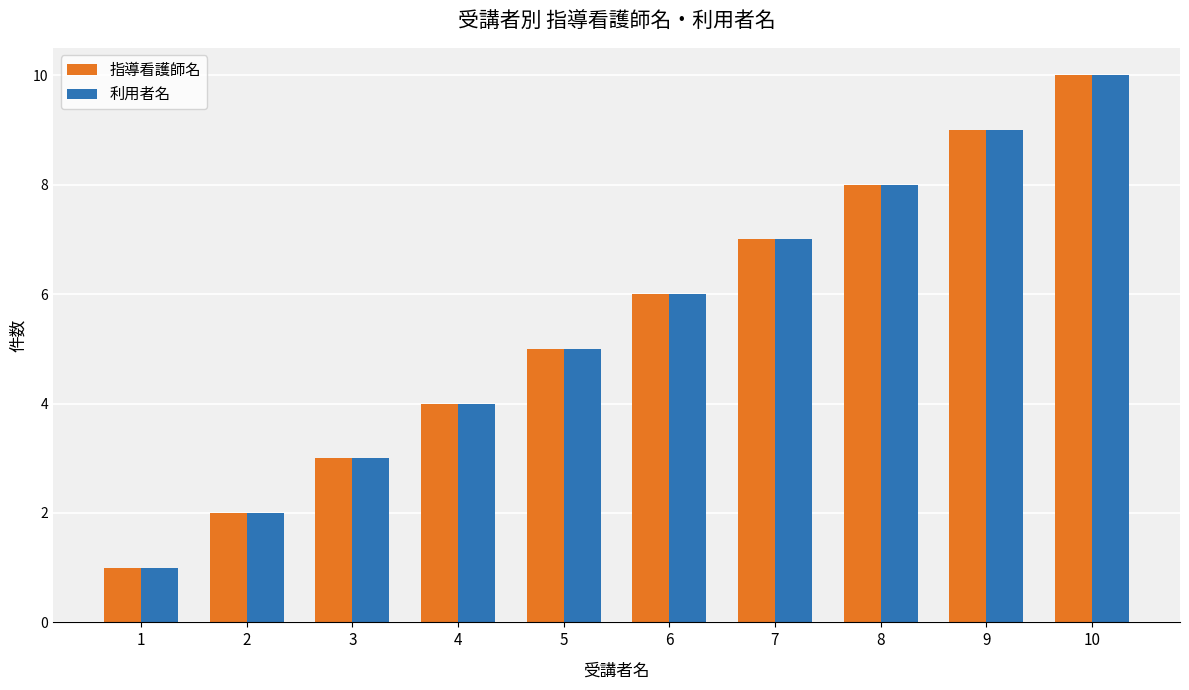

How many groups of bars are there?

10